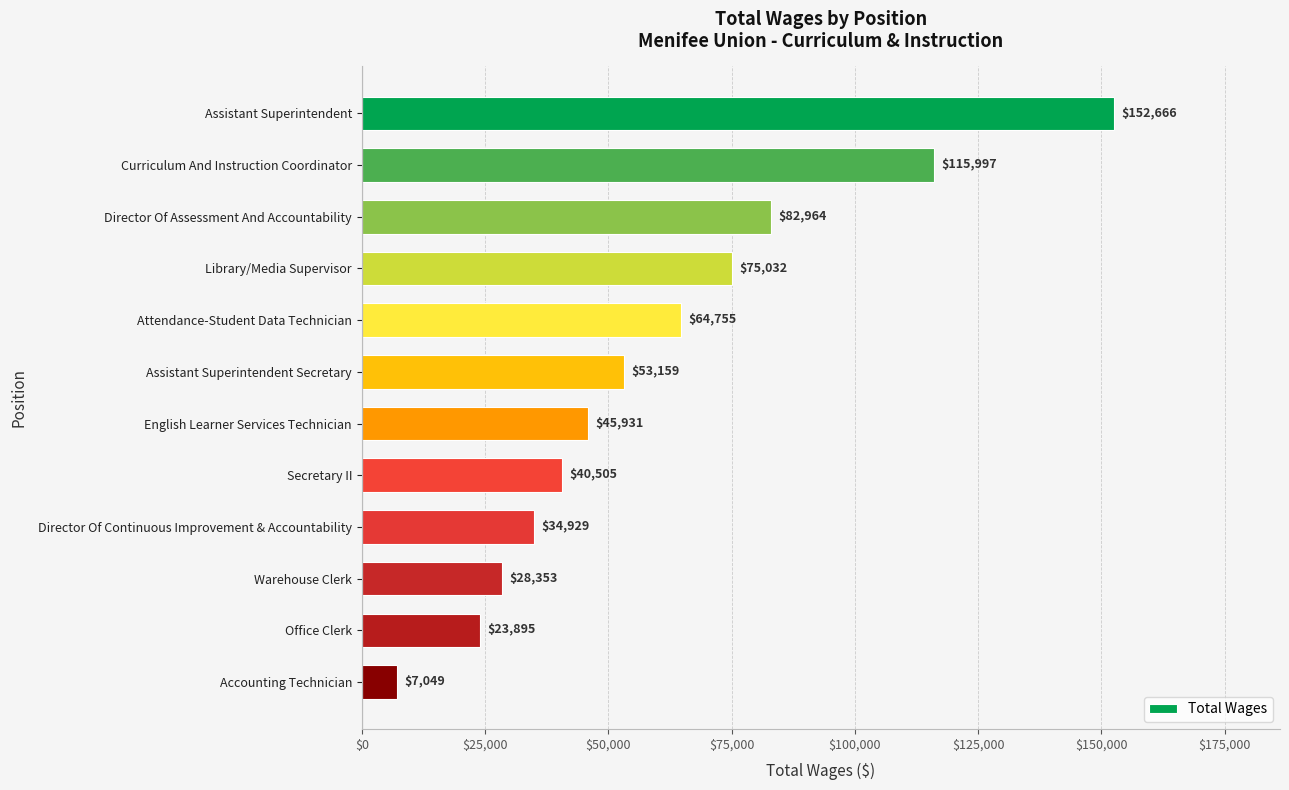

At which category does the chart reach its minimum across all series?

Accounting Technician